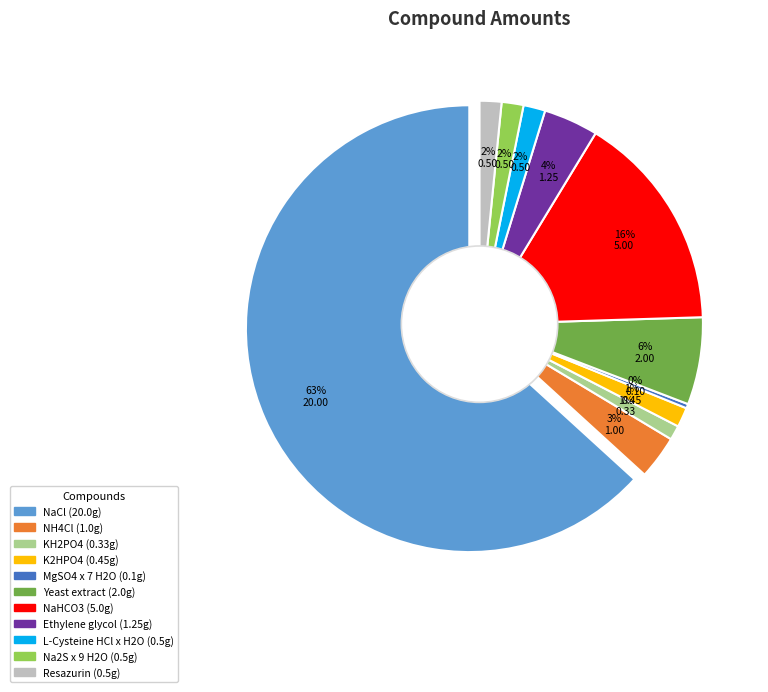

Count the number of slices in the pie.

11